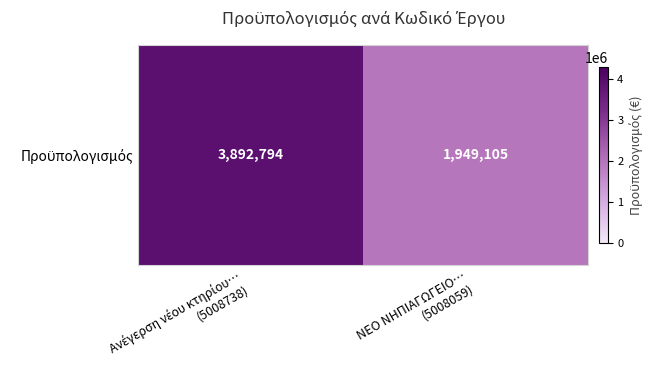

Reading left to right, what are all the values shown in this chart?

Ανέγερση νέου κτηρίου…
(5008738)=3892793.5	ΝΕΟ ΝΗΠΙΑΓΩΓΕΙΟ…
(5008059)=1949105.0